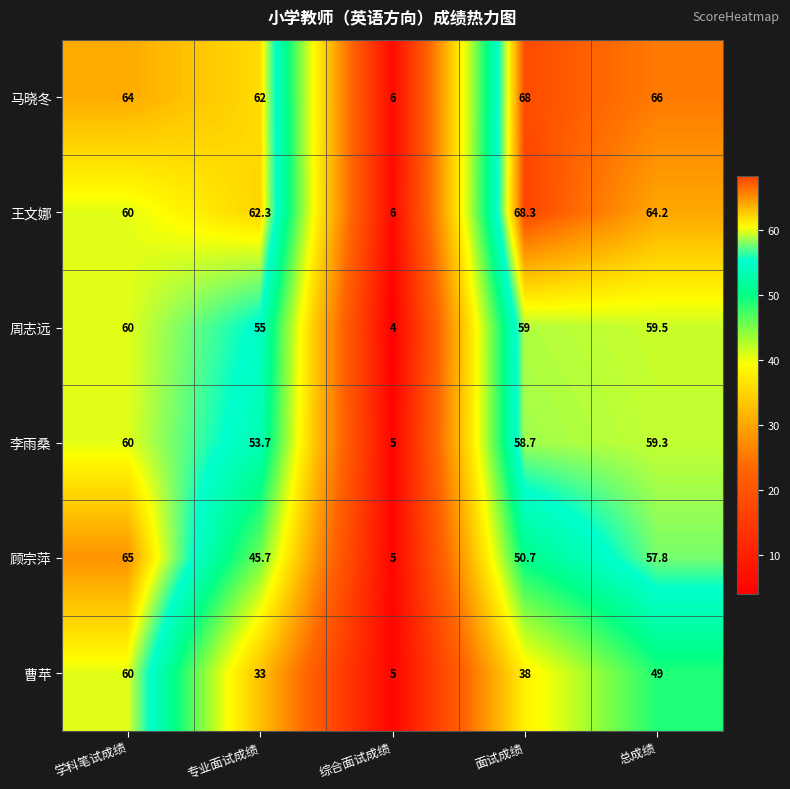

How many distinct data groups are displayed?

6